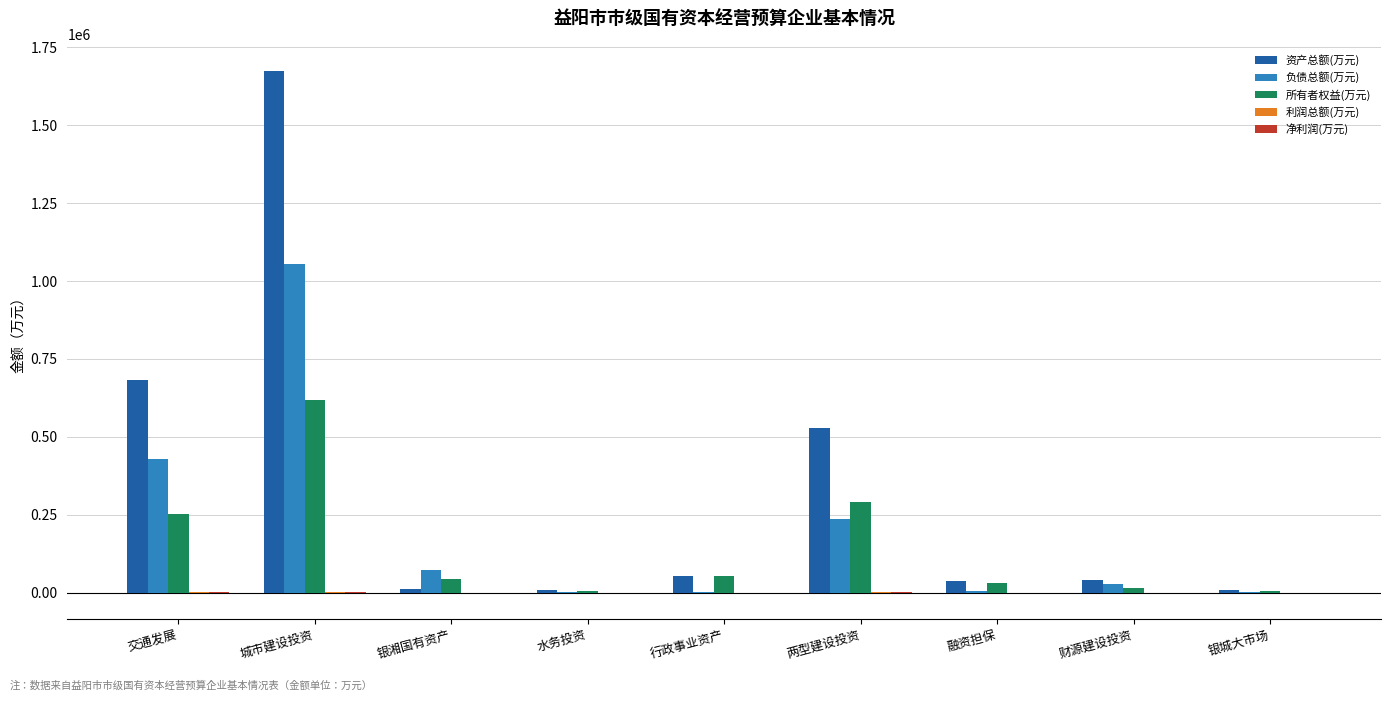

At which label does 所有者权益(万元) reach its peak?

城市建设投资